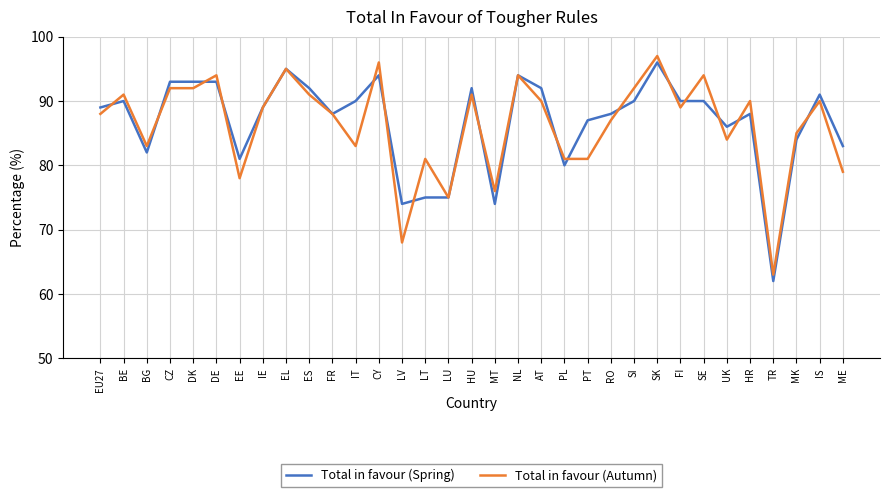

At which category is the sum across all series the highest?

SK